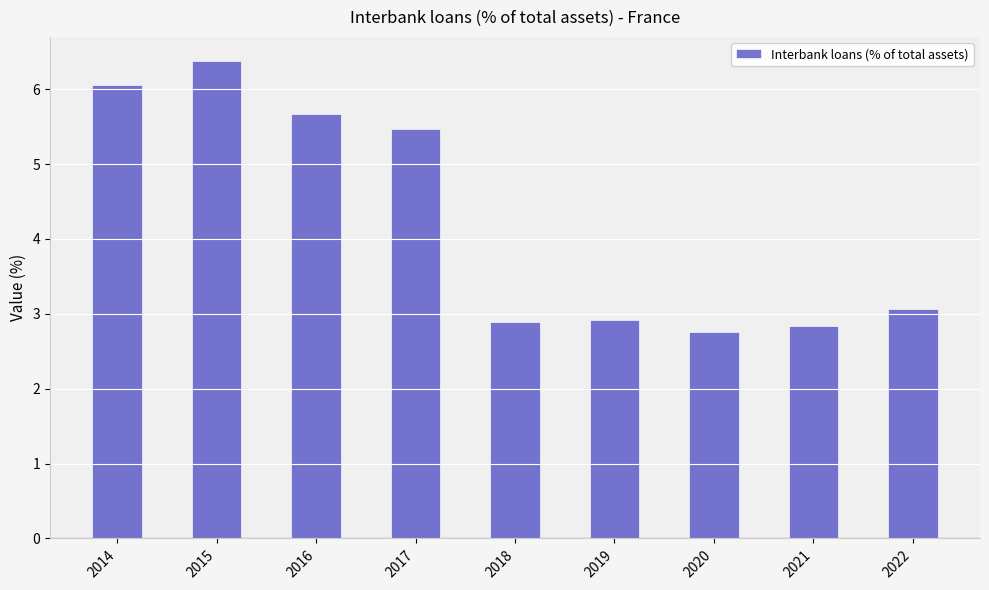

Which category has the highest value across all series?

2015